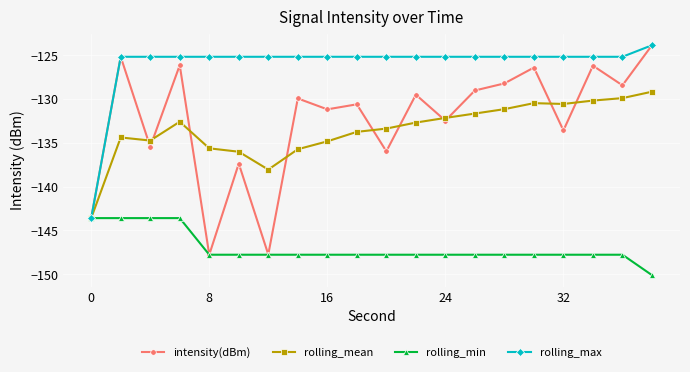

What is the value of the rolling_mean point at the 17th from the left?

-130.6